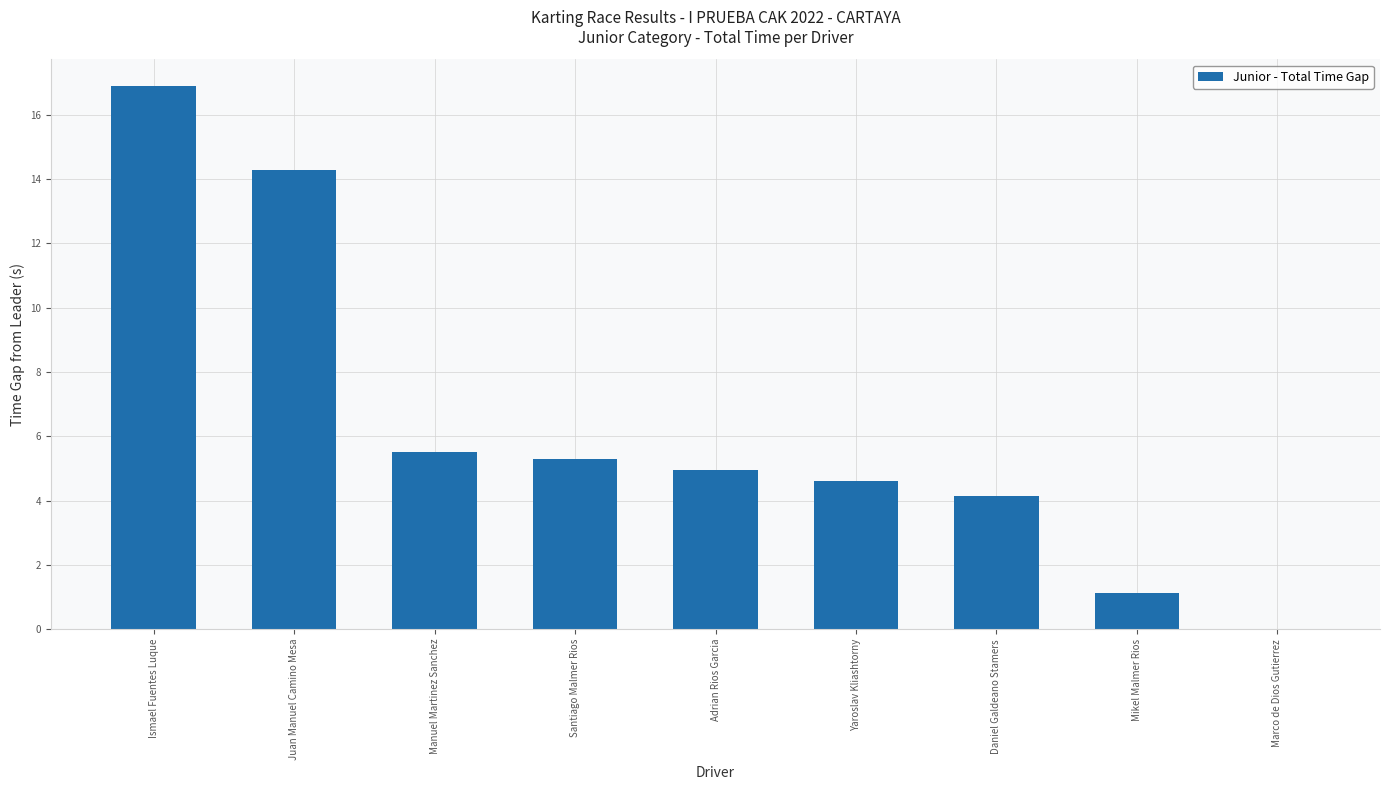

What is the sum of all values?

56.8